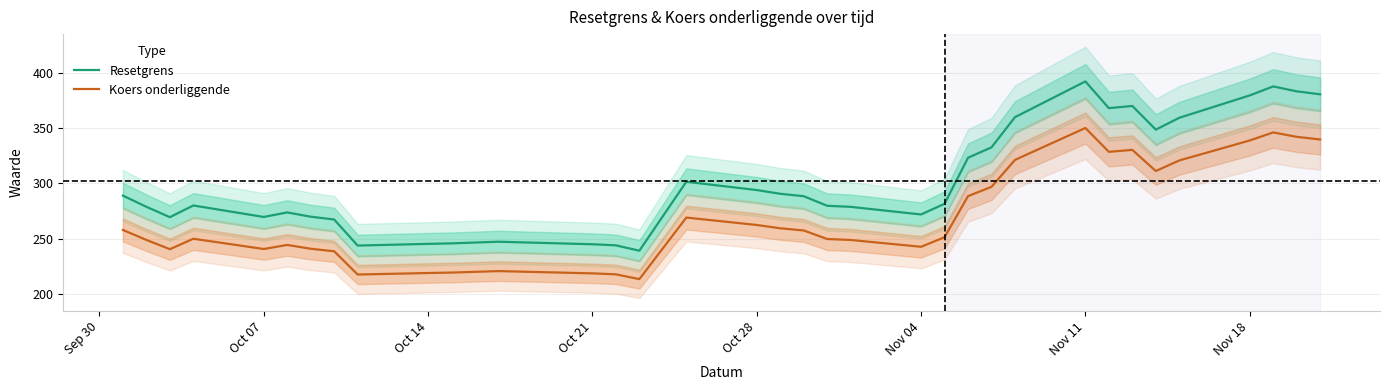

Is this an area chart (filled region under the line)?

No